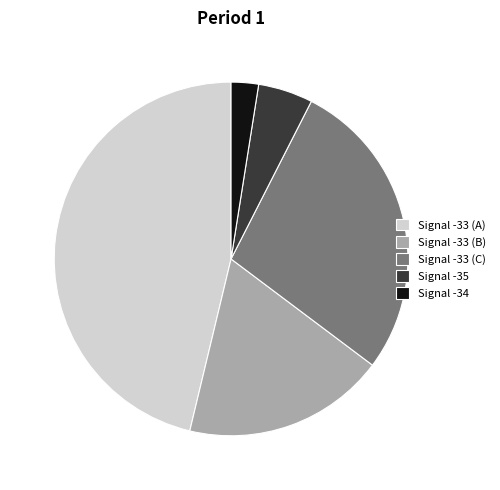

Rank the categories by value from lowest to highest.

Signal -34, Signal -35, Signal -33 (B), Signal -33 (C), Signal -33 (A)